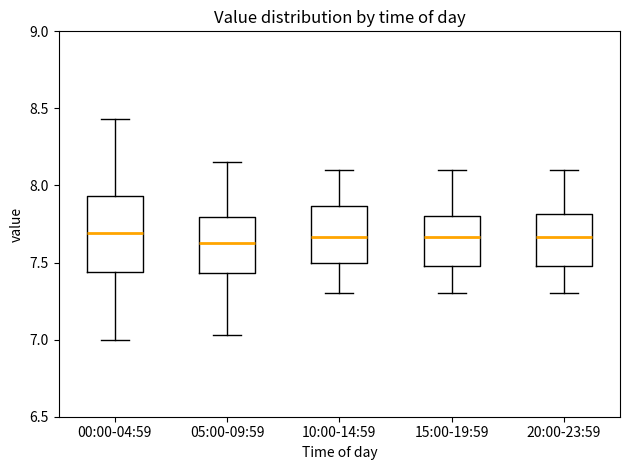

Where does the median line of the box for 20:00-23:59 sit on the y-axis? The values are not printed on the chart, so give them approximately, as read against the axis.

7.65